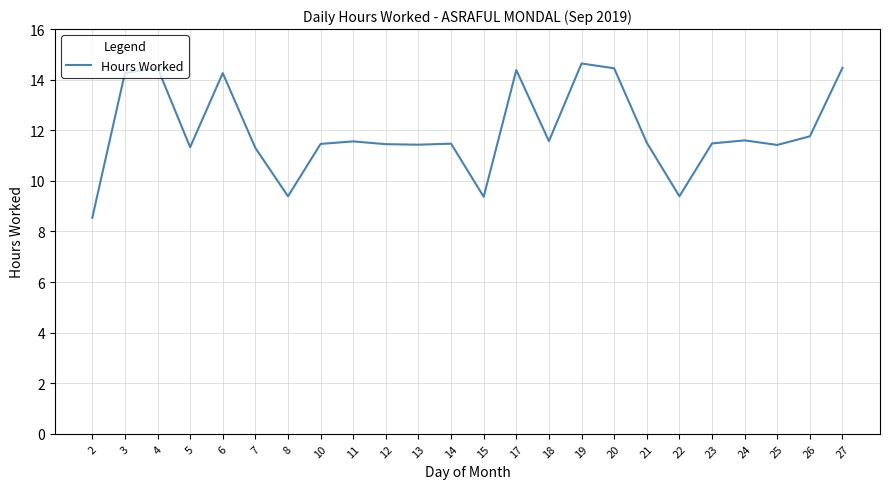

Read the value at 25.

11.4